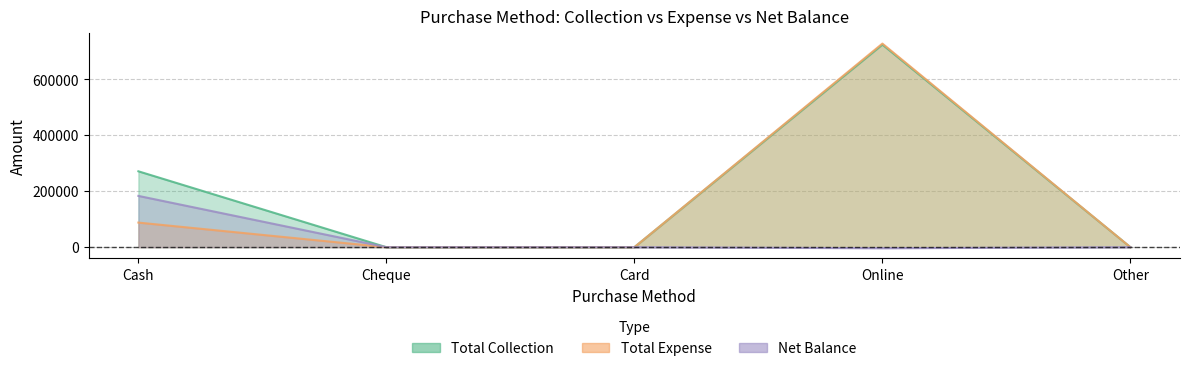

Where does the Net Balance series first go above 0?

Cash